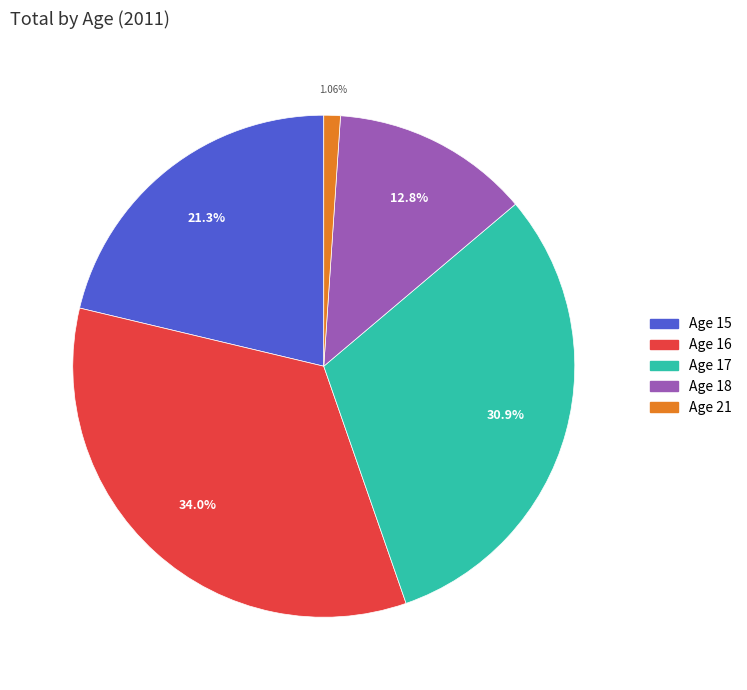

Does any single category account for the majority?

No